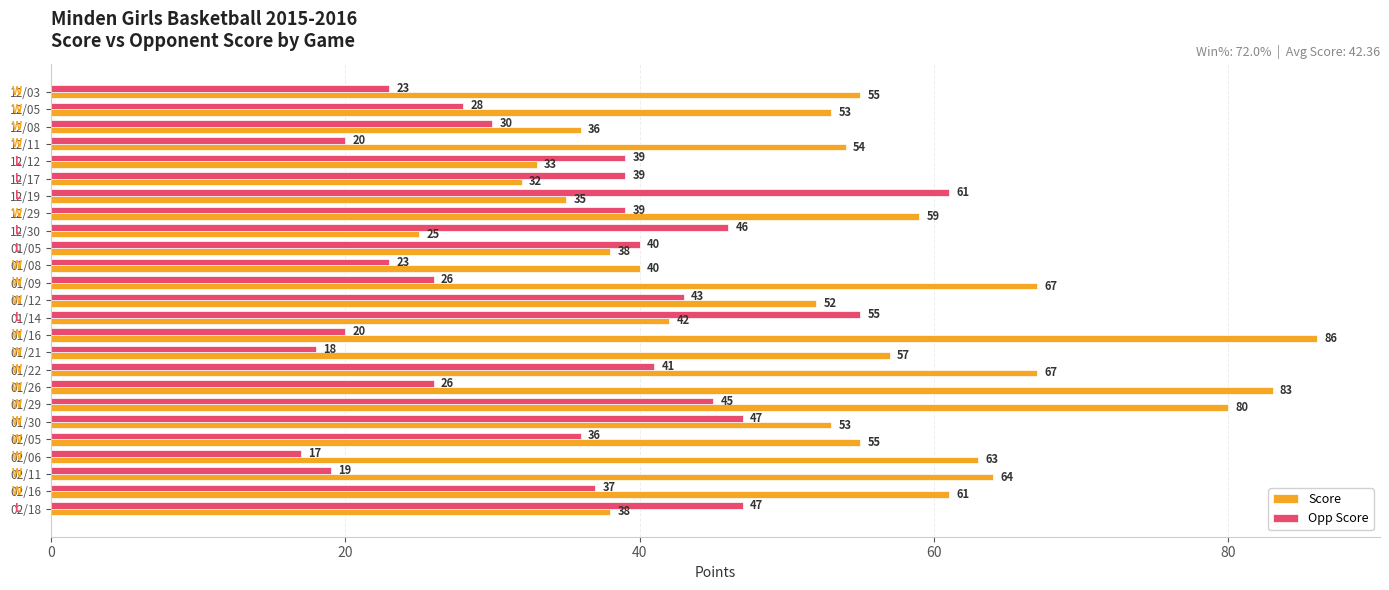

What is the minimum value for Score?

25